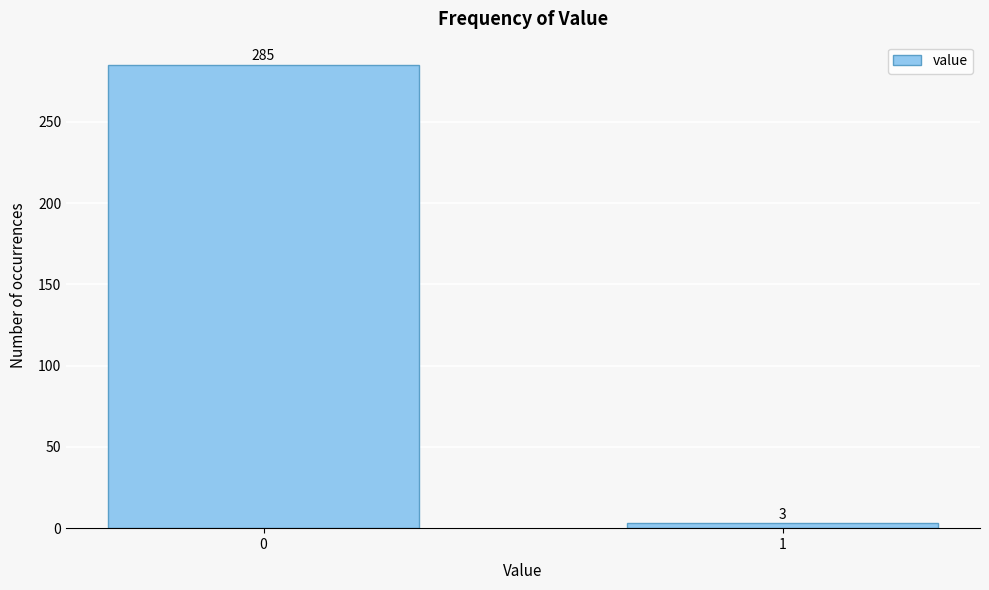

Reading left to right, what are all the values shown in this chart?

0=285	1=3